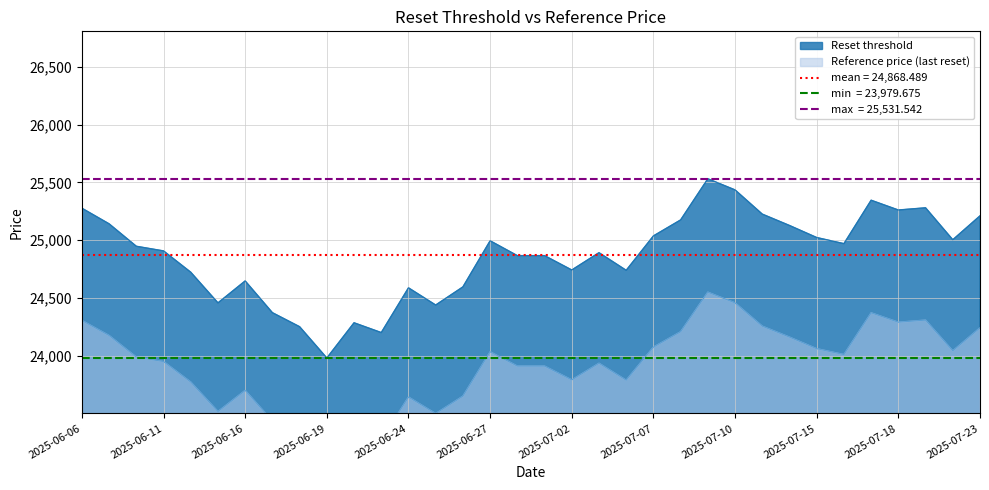

At 2025-06-06, list the series in order from largest to smallest.

Reset threshold, Reference price (last reset)